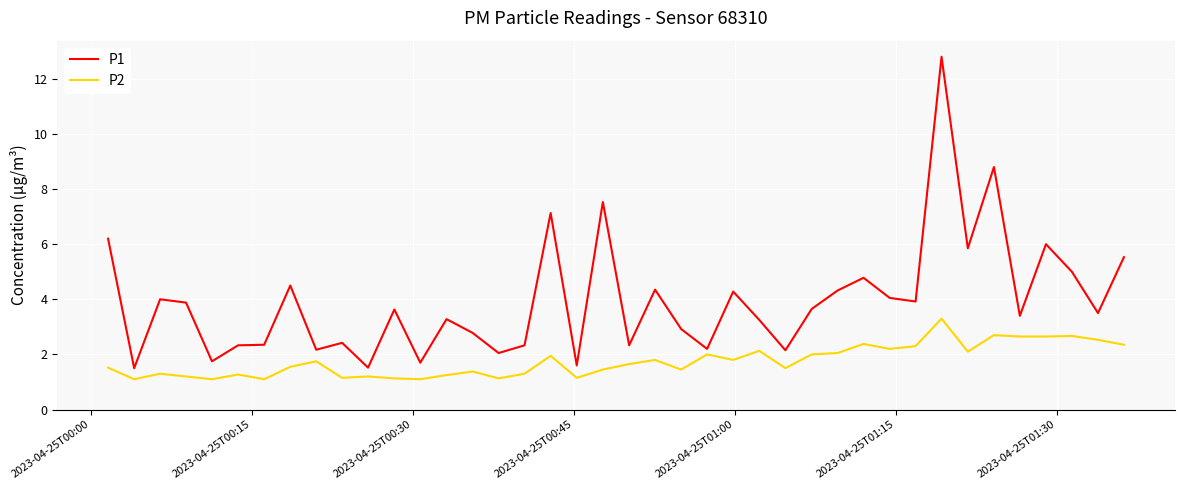

What is the lowest value of the P1 series?

1.5